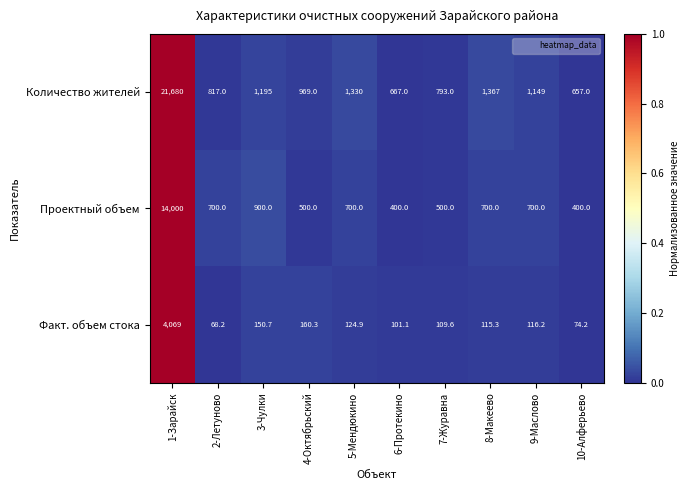

How many series are shown in this chart?

3